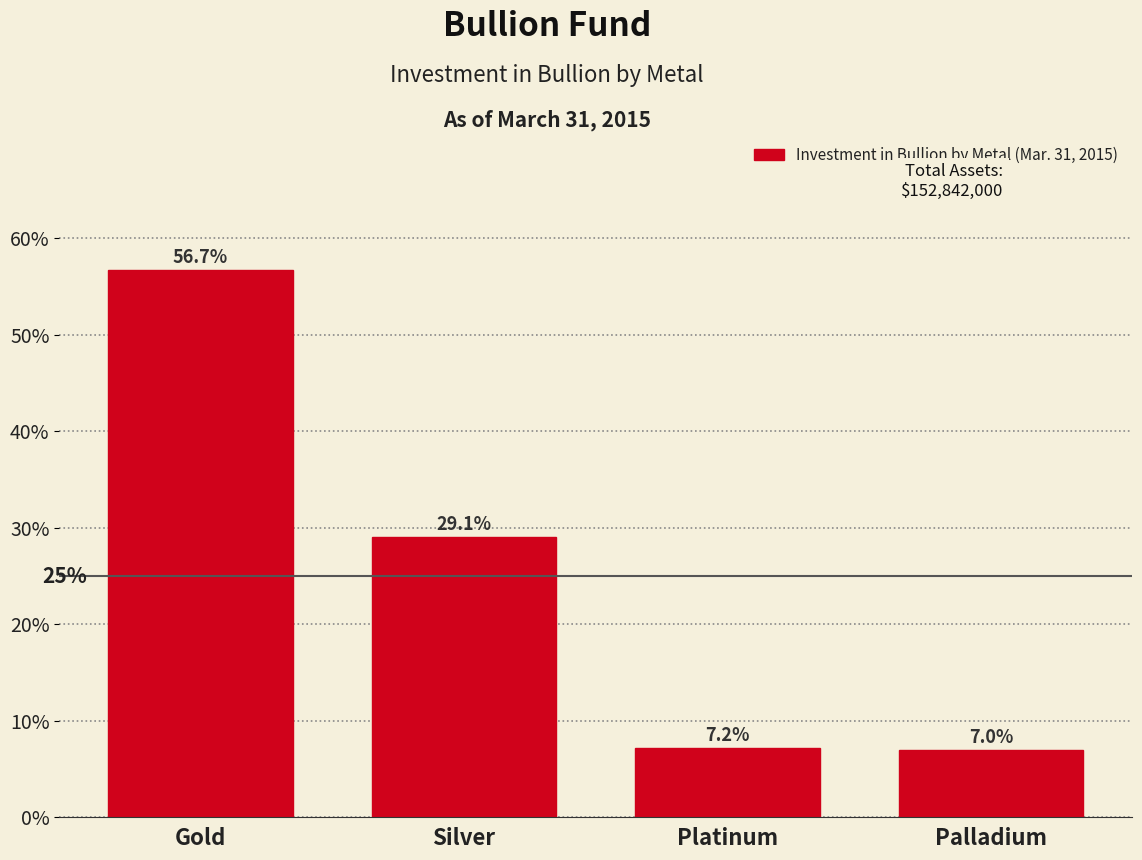

Does the chart contain any negative values?

No